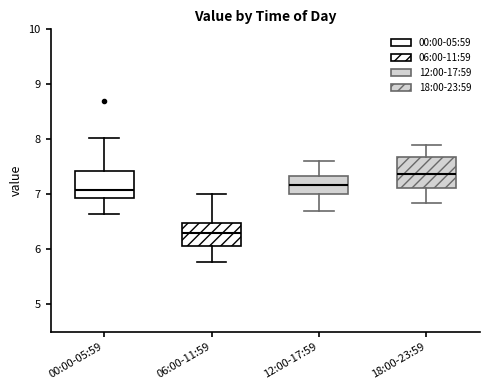

Reading left to right, transcribe this box plot: for each box, give where its median line is, the range the box spans, and where its two whiskers end, as read against the y-axis. The values are not printed on the chart, so give them approximately, as read against the axis.

00:00-05:59: median 7.1, box 6.9 to 7.4, whiskers 6.7 to 8.0
06:00-11:59: median 6.3, box 6.1 to 6.5, whiskers 5.8 to 7.0
12:00-17:59: median 7.2, box 7.0 to 7.3, whiskers 6.7 to 7.6
18:00-23:59: median 7.4, box 7.1 to 7.7, whiskers 6.9 to 7.9